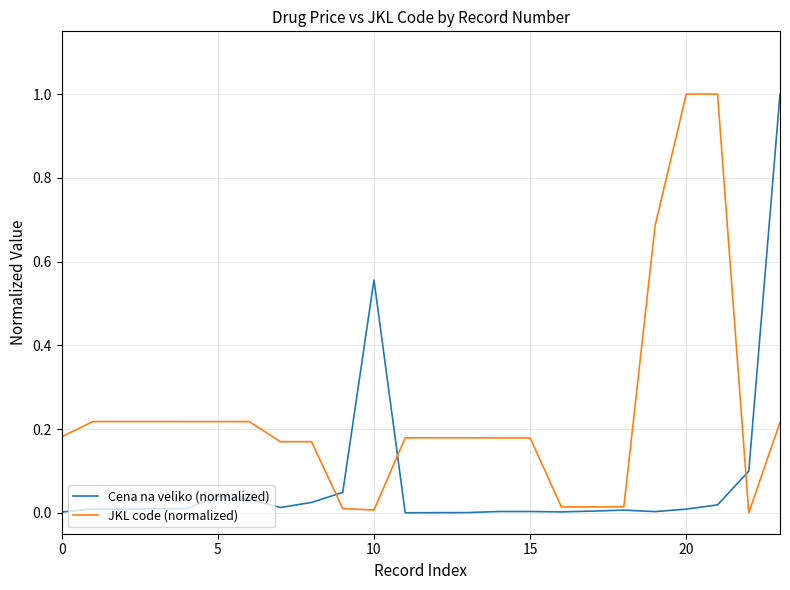

What is the maximum value for Cena na veliko (normalized)?

1.0